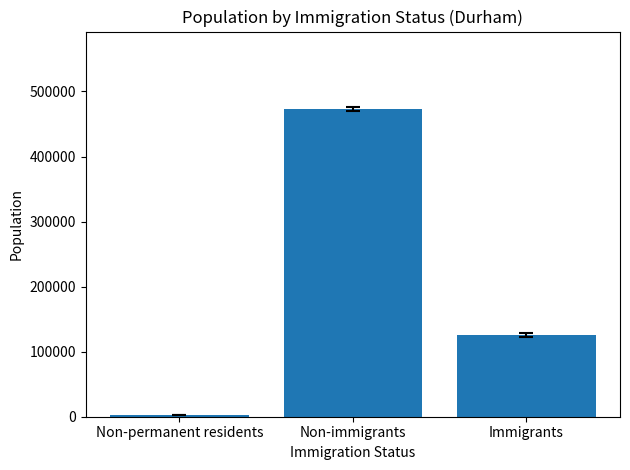

How many bars are there in total?

3